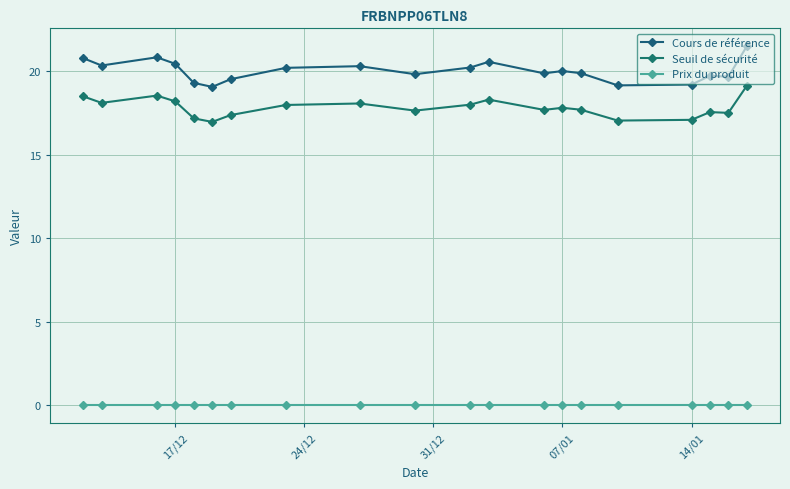

True or false: Cours de référence and Prix du produit intersect in this chart.

False